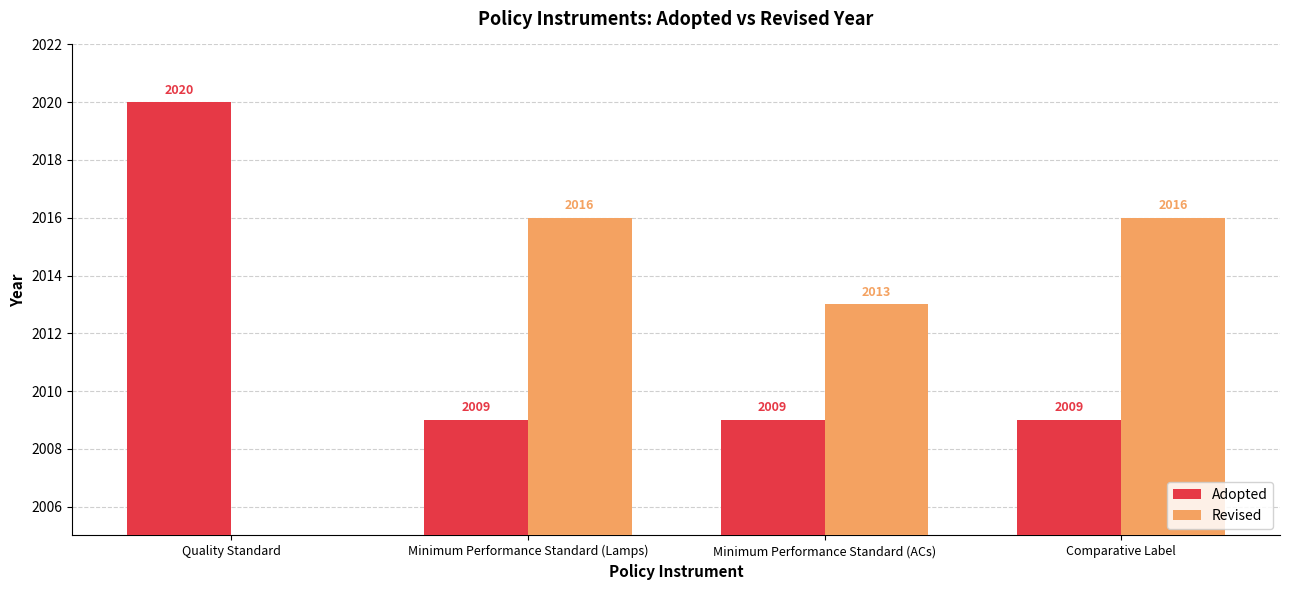

Is it true that Adopted equals 3500 at Minimum Performance Standard (ACs)?

False